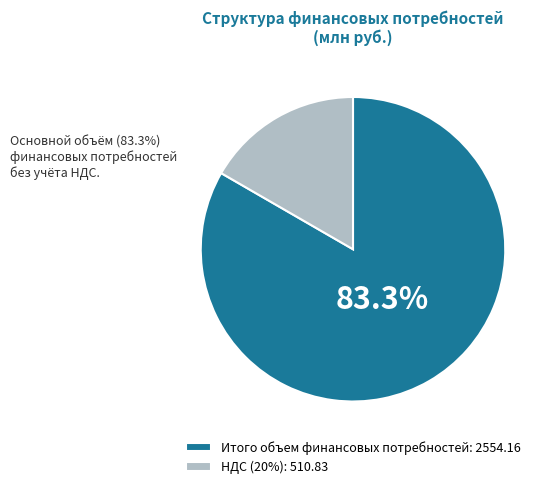

How many segments does this pie chart have?

2